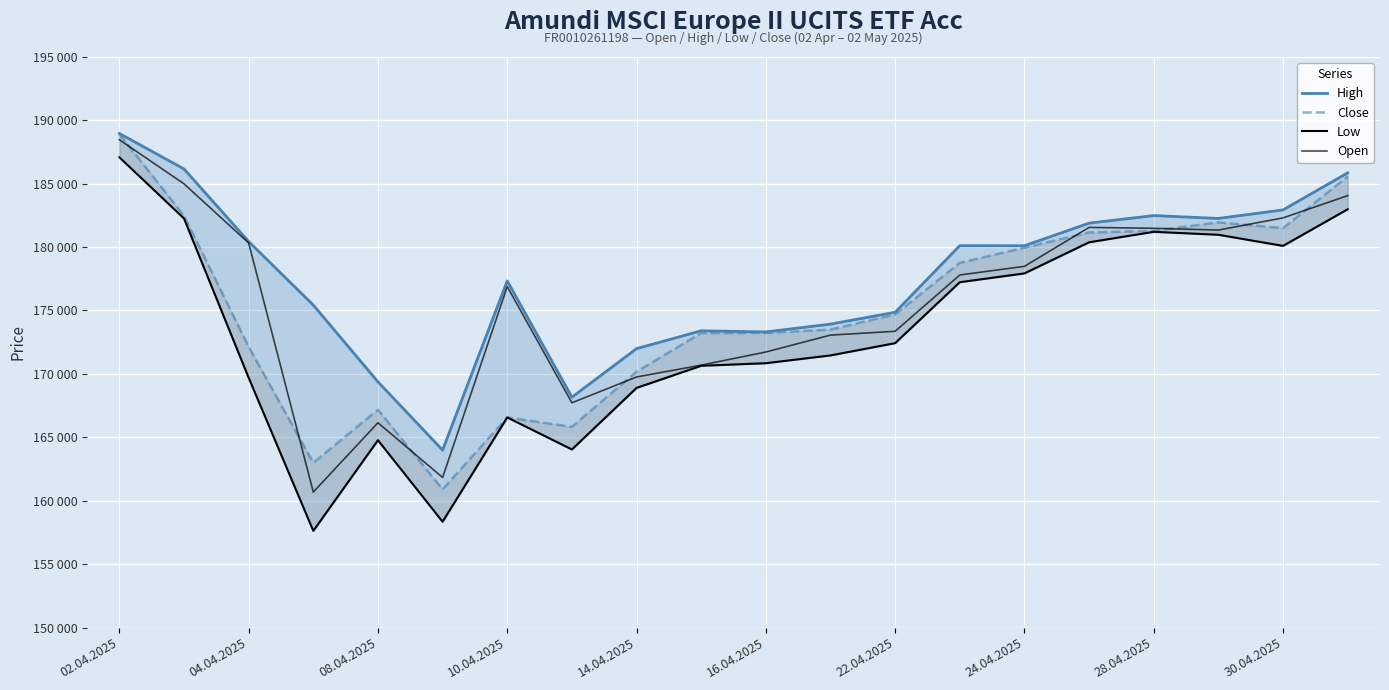

Does the chart display data point markers on the line(s)?

No